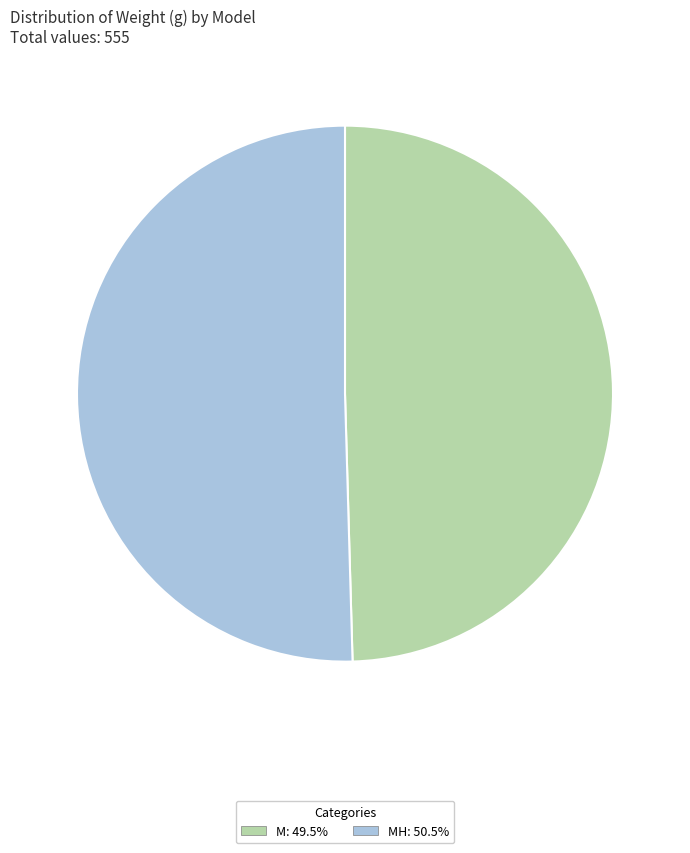

Is the sum of M: 49.5% and MH: 50.5% greater than half?

Yes